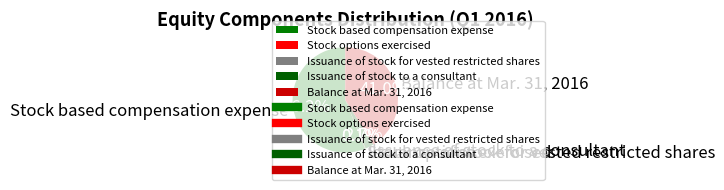

Combined, do Stock based compensation expense and Balance at Mar. 31, 2016 account for over 50%?

Yes